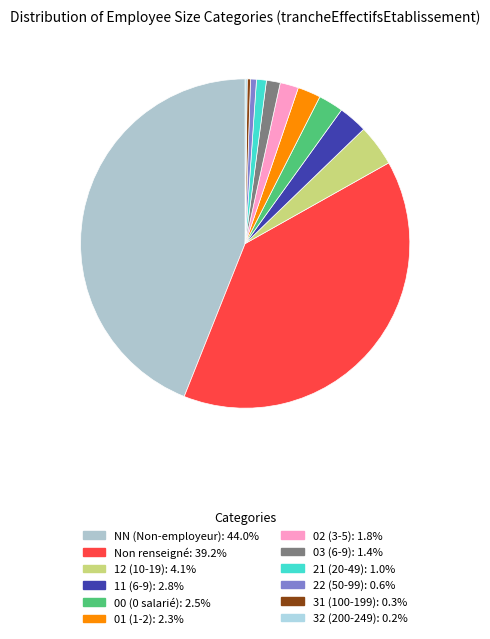

To the nearest percent, what is the average slice percentage?

8%